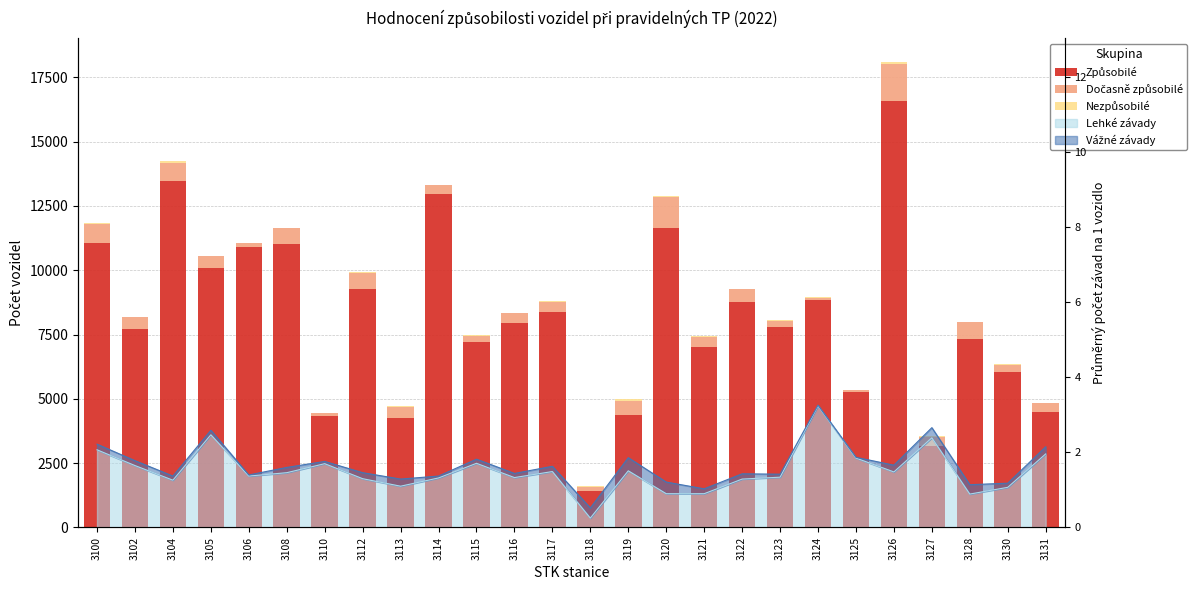

Which series has the widest spread of values?

Způsobilé